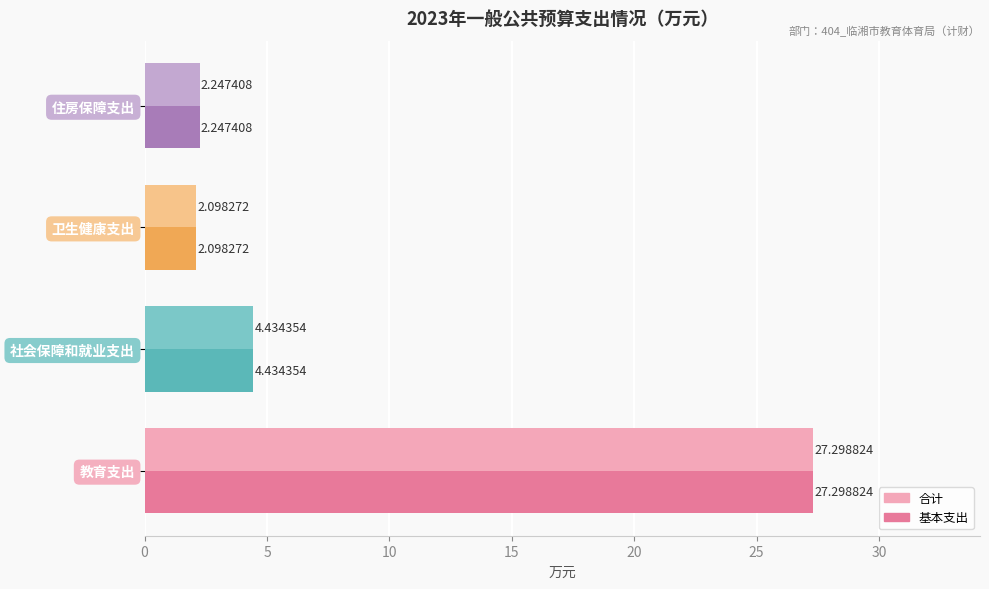

What is the maximum value for 合计?

27.3